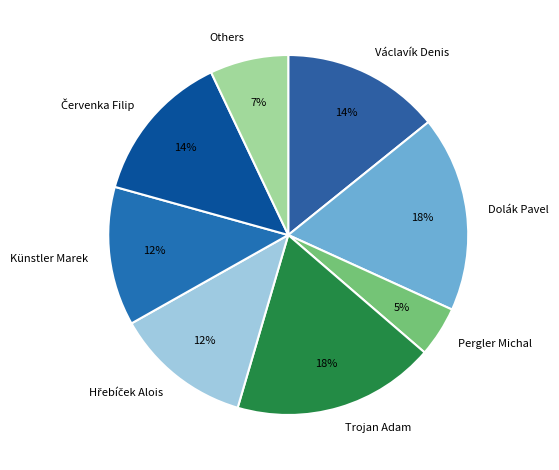

Is there a majority slice in this chart?

No